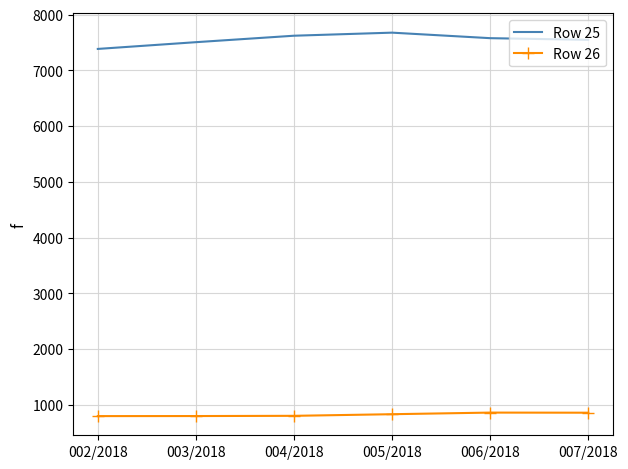

What is the difference between the highest and lowest values at 005/2018?

6845